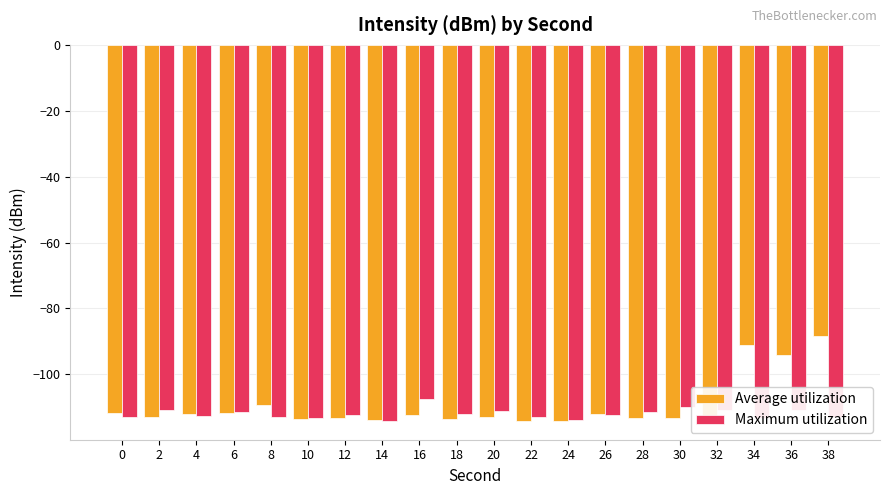

True or false: Maximum utilization has a value of -111.5 at 6.

True